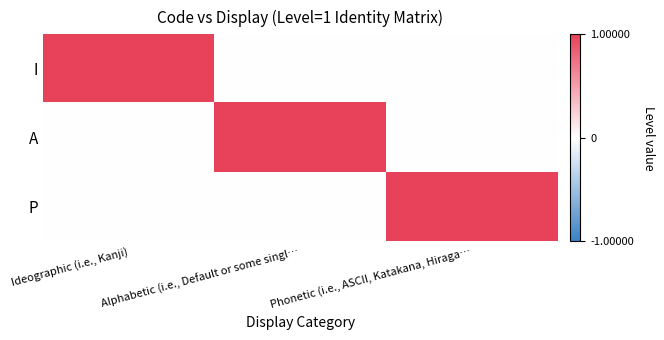

Between Ideographic (i.e., Kanji) and Phonetic (i.e., ASCII, Katakana, Hiraga…, which is larger?

Ideographic (i.e., Kanji)